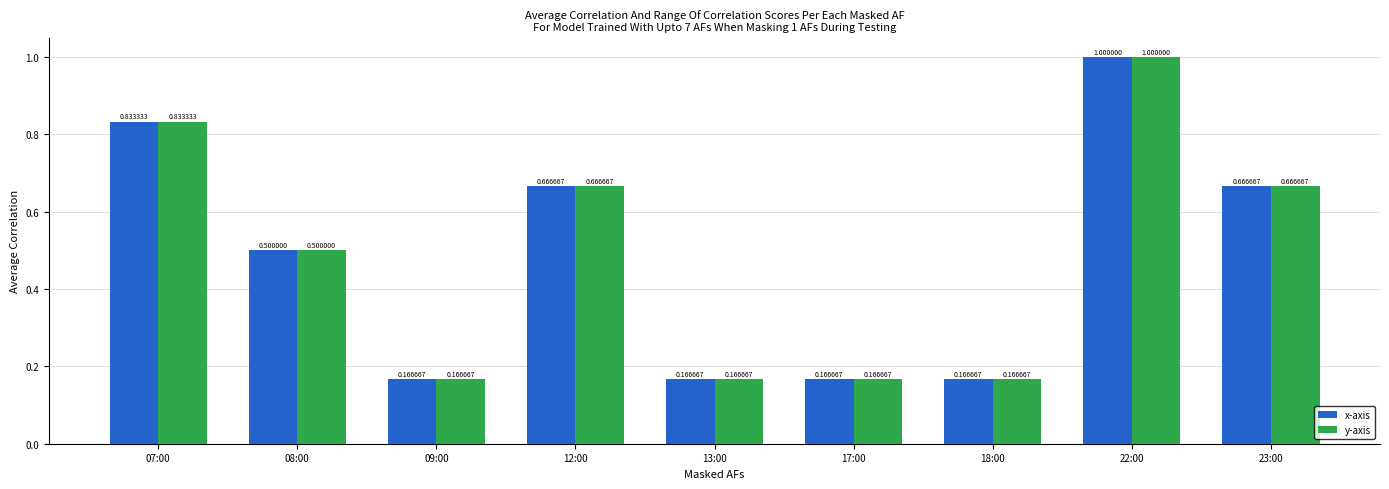

The value of y-axis at 13:00 is 0.1. True or false?

False